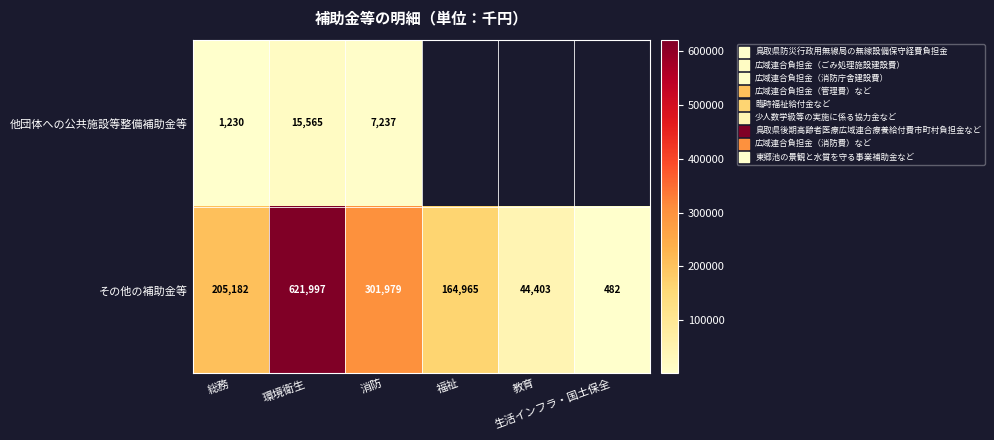

What is the lowest value of the その他の補助金等 series?

482